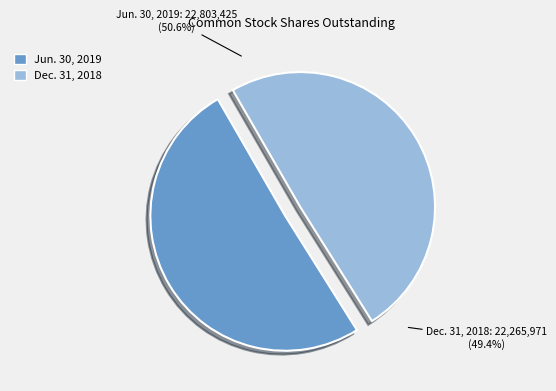

To the nearest percent, what portion does Dec. 31, 2018 represent?

49%